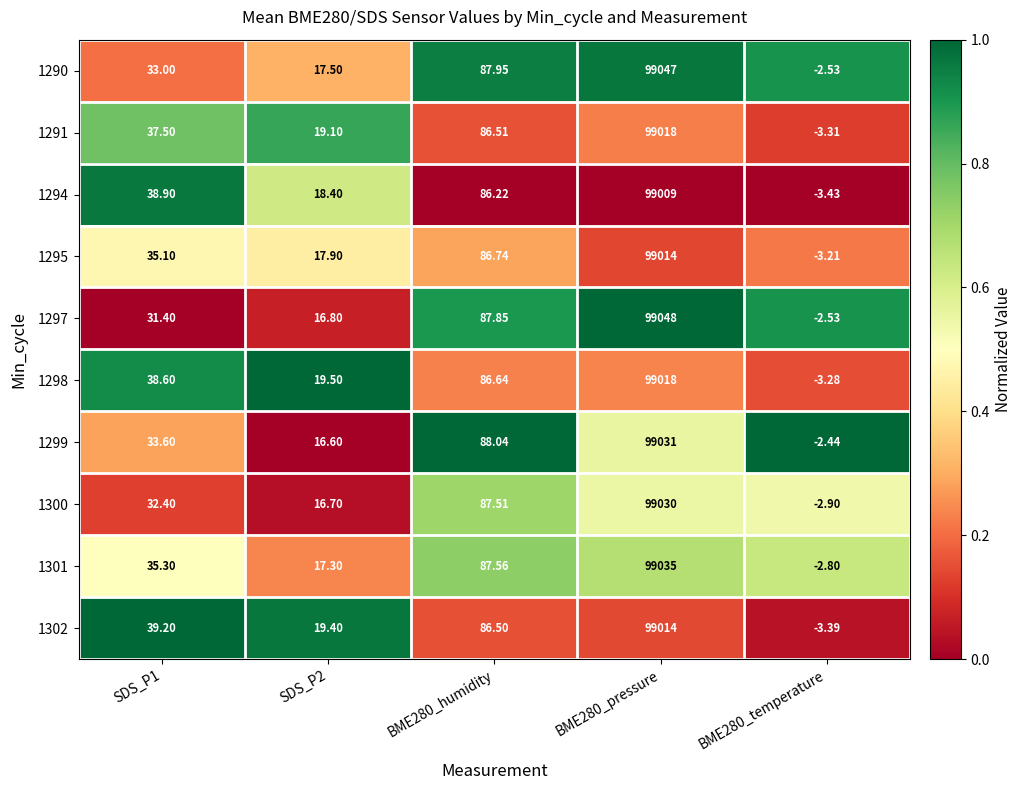

Is the value of 1290 at BME280_humidity greater than the value of 1291 at BME280_pressure?

No